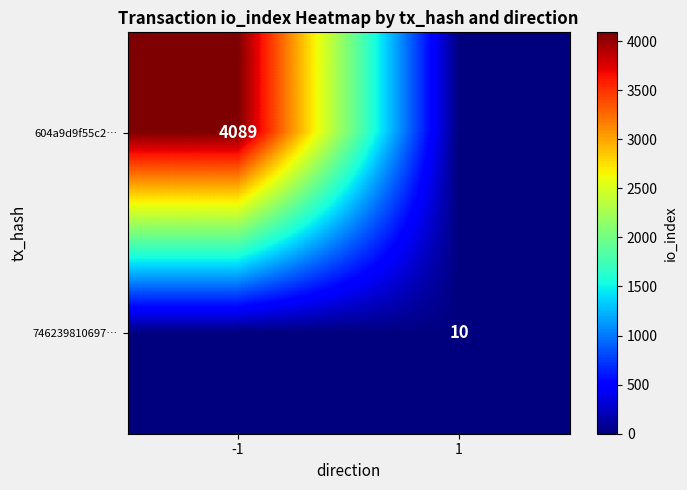

The 746239810697… series shows 4 at 1. True or false?

False